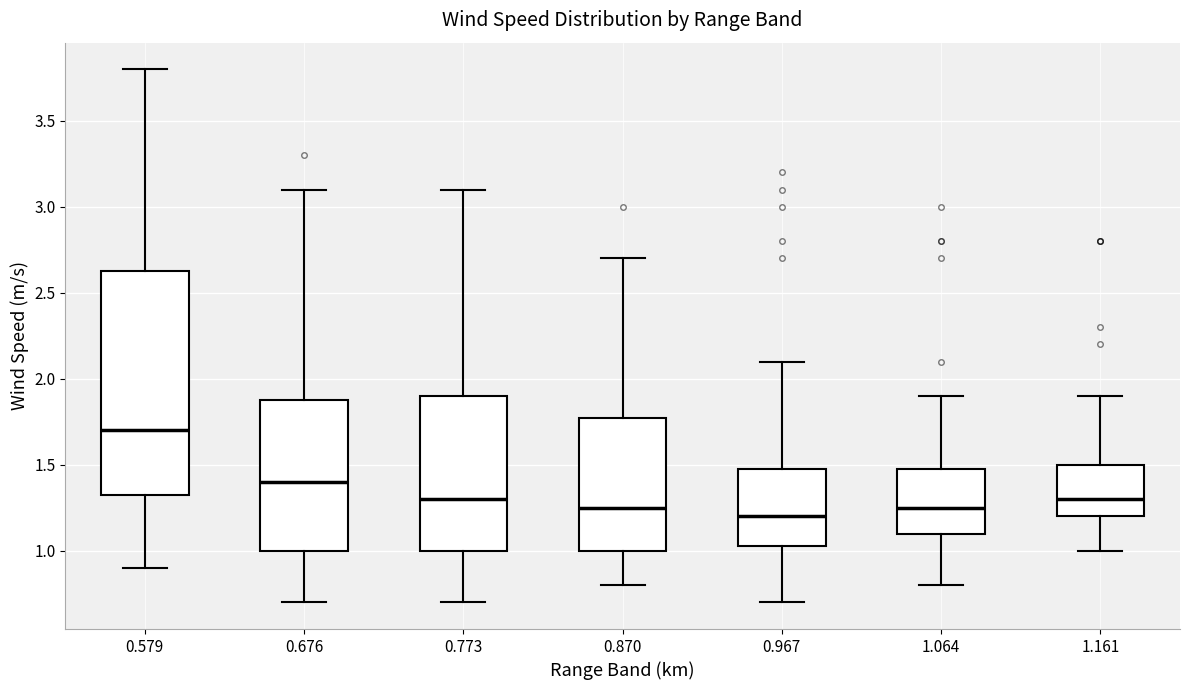

Which box has the highest median line?

0.579